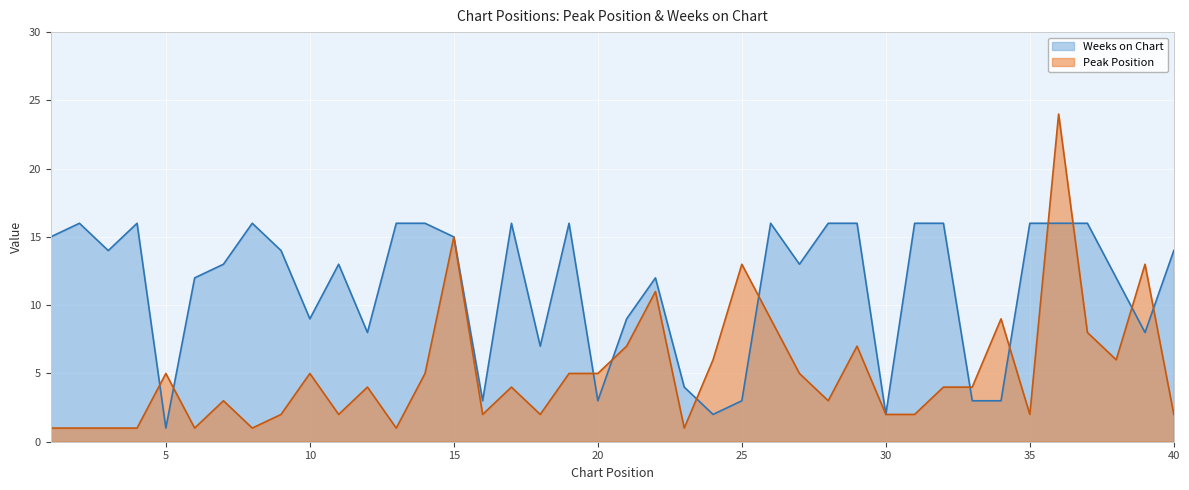

What is the maximum value shown in the chart?

24